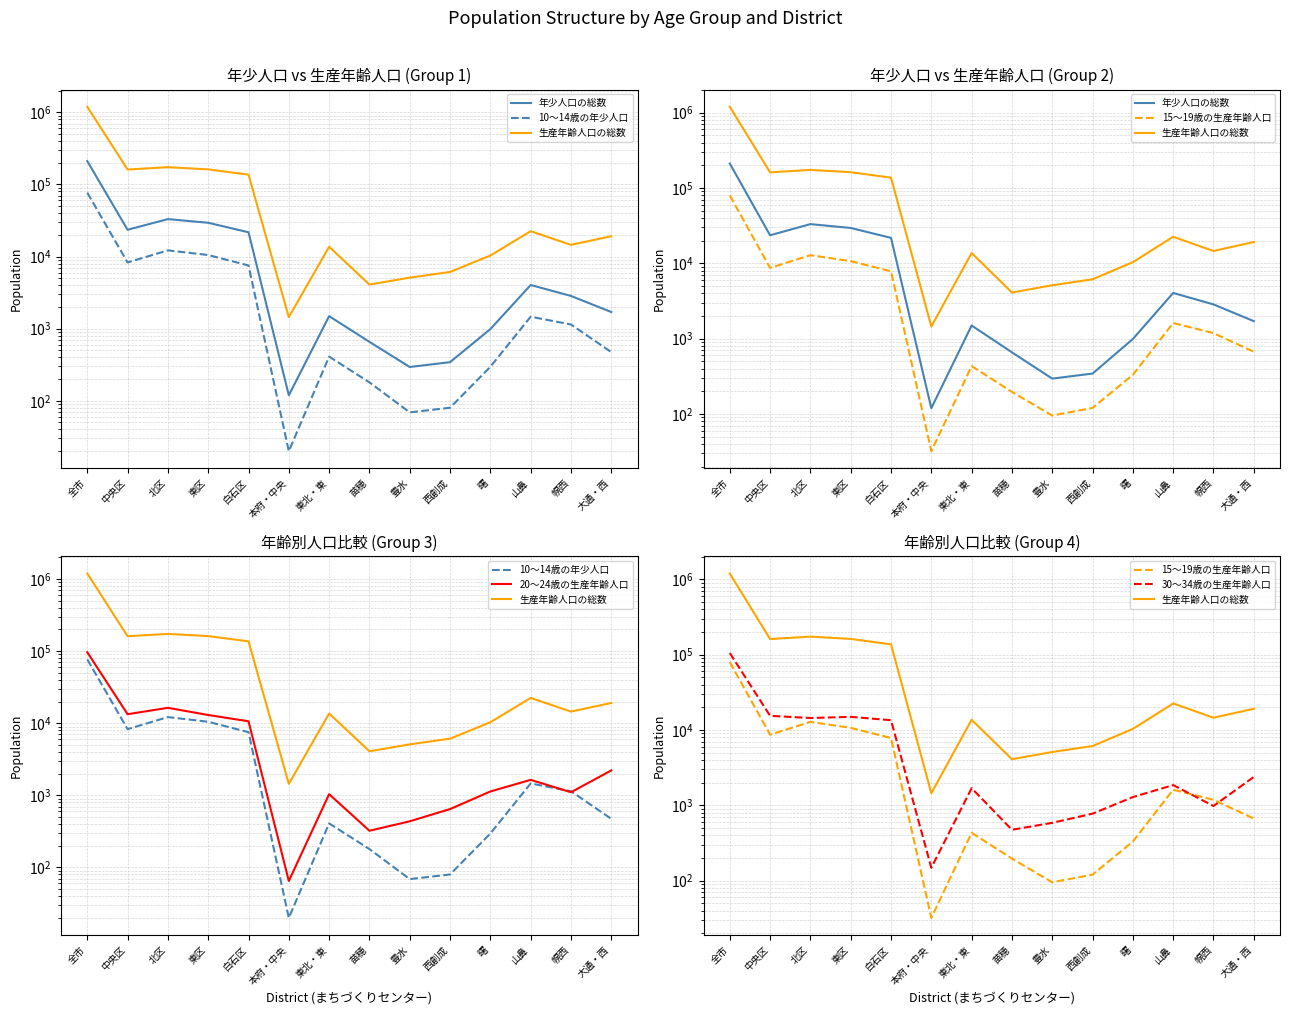

What position from the left is 豊水?

9